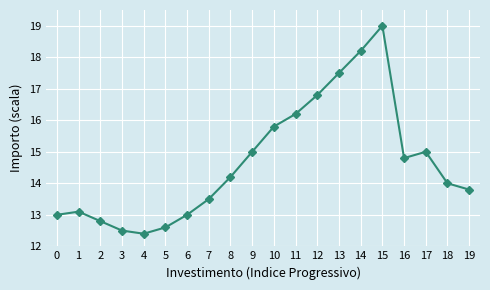

What is the smallest value displayed?

12.4